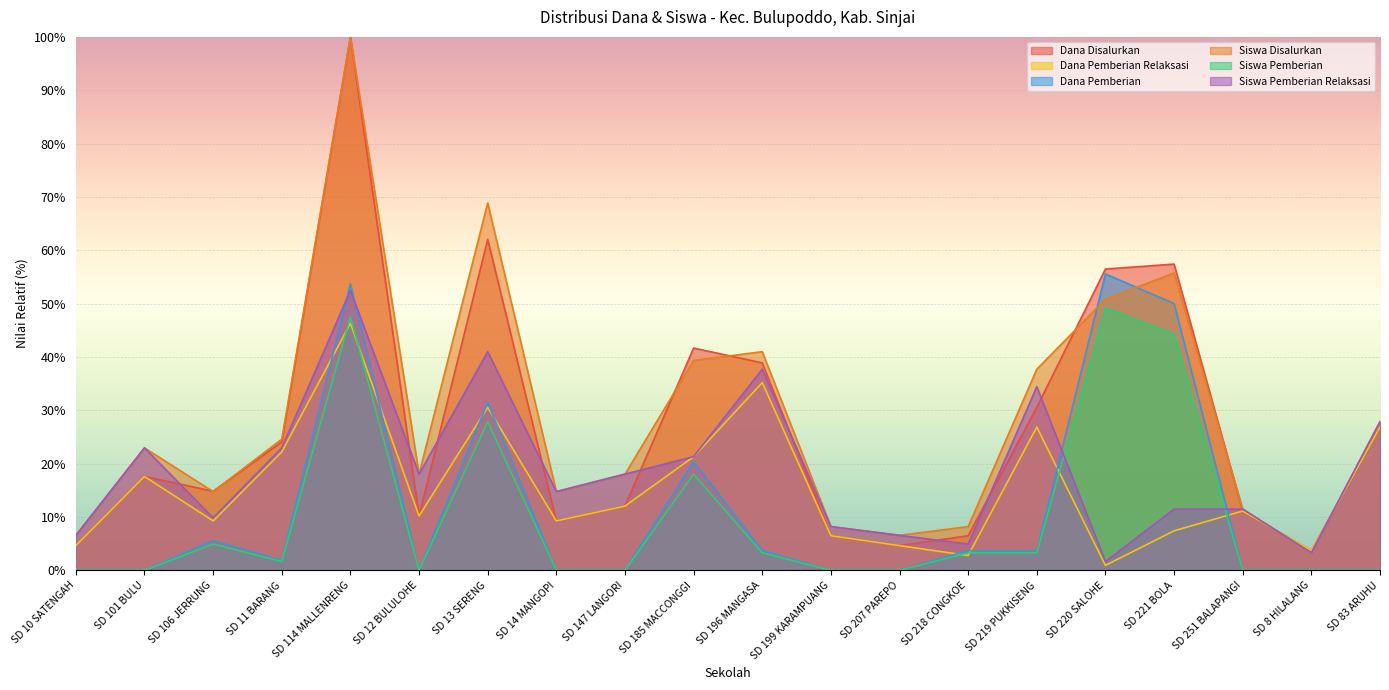

Where is Siswa Pemberian Relaksasi nearest to the value 27?

SD 83 ARUHU